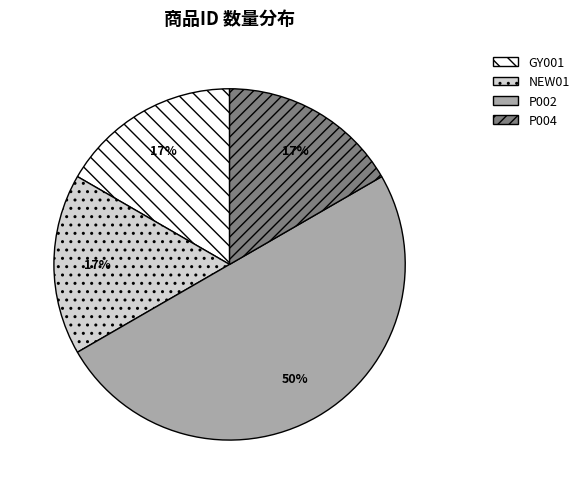

How many slices are in this pie chart?

4